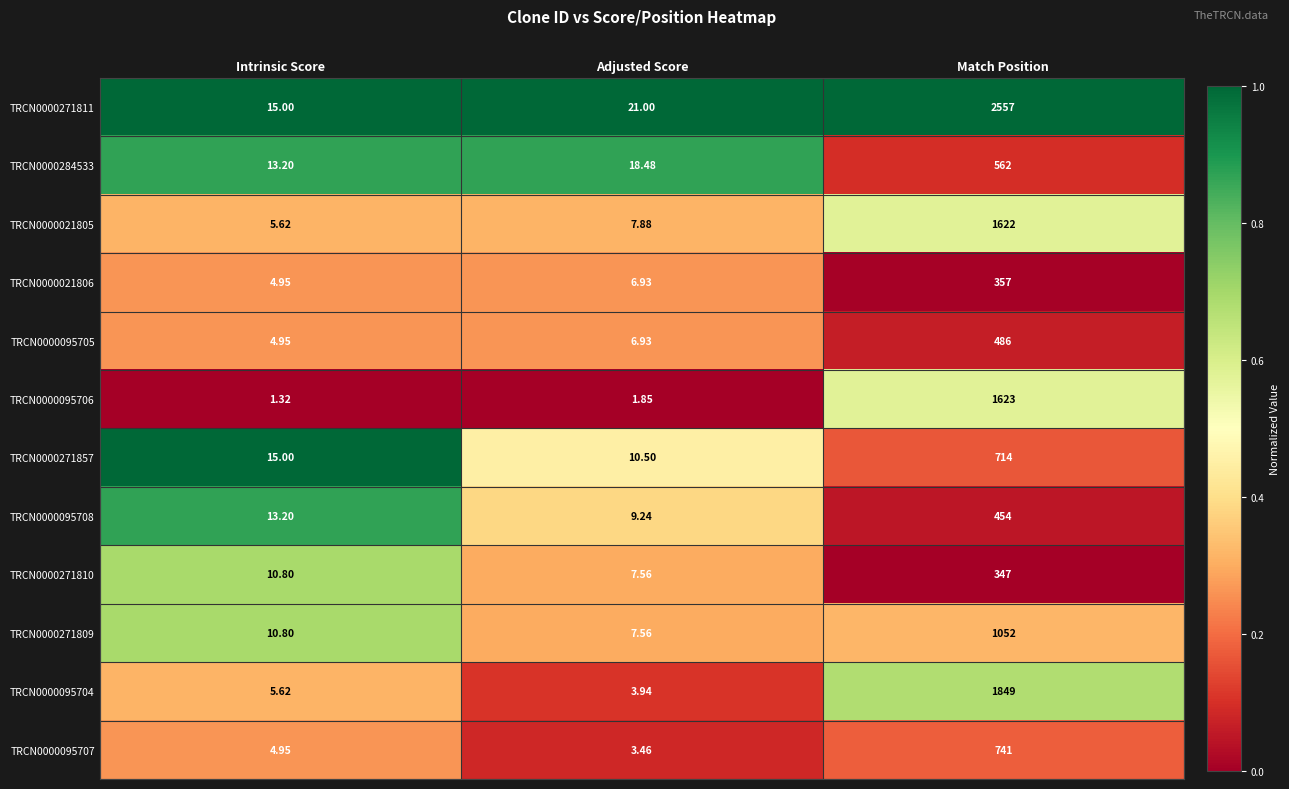

At which category is the sum across all series the highest?

Match Position